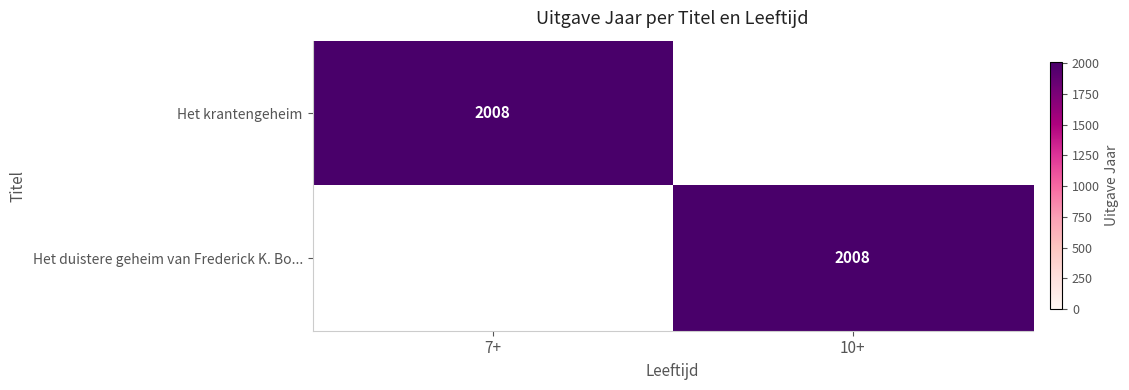

The Het krantengeheim series shows 2008 at 7+. True or false?

True